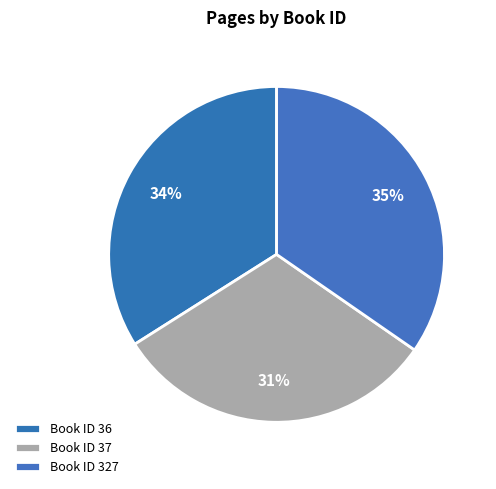

How many segments does this pie chart have?

3